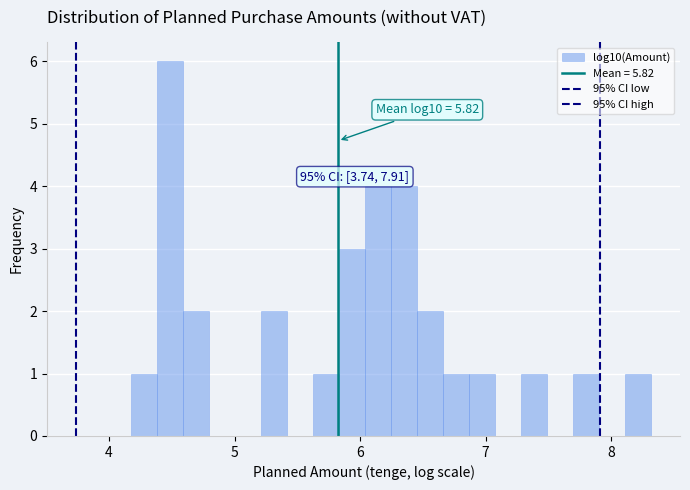

Around what value on the x-axis is the tallest bar? Give the approximate position of its centre, as read against the axis.

4.5